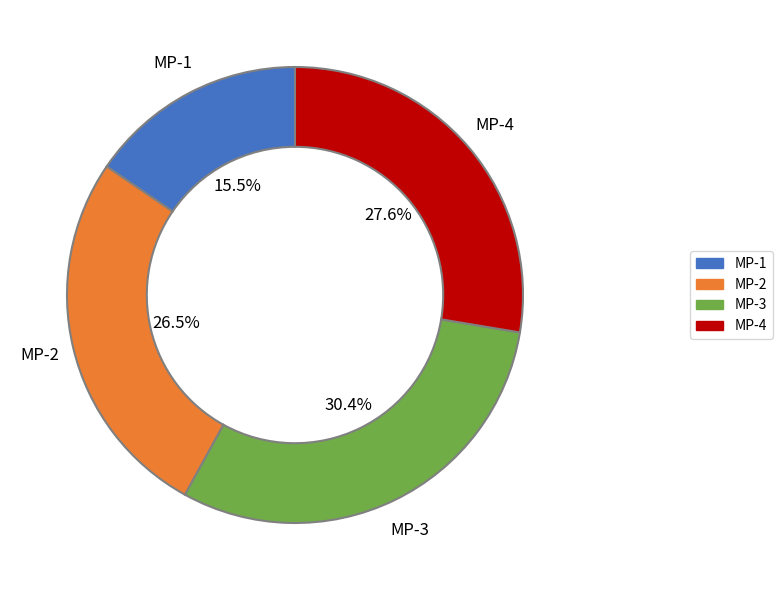

Does any single category account for the majority?

No